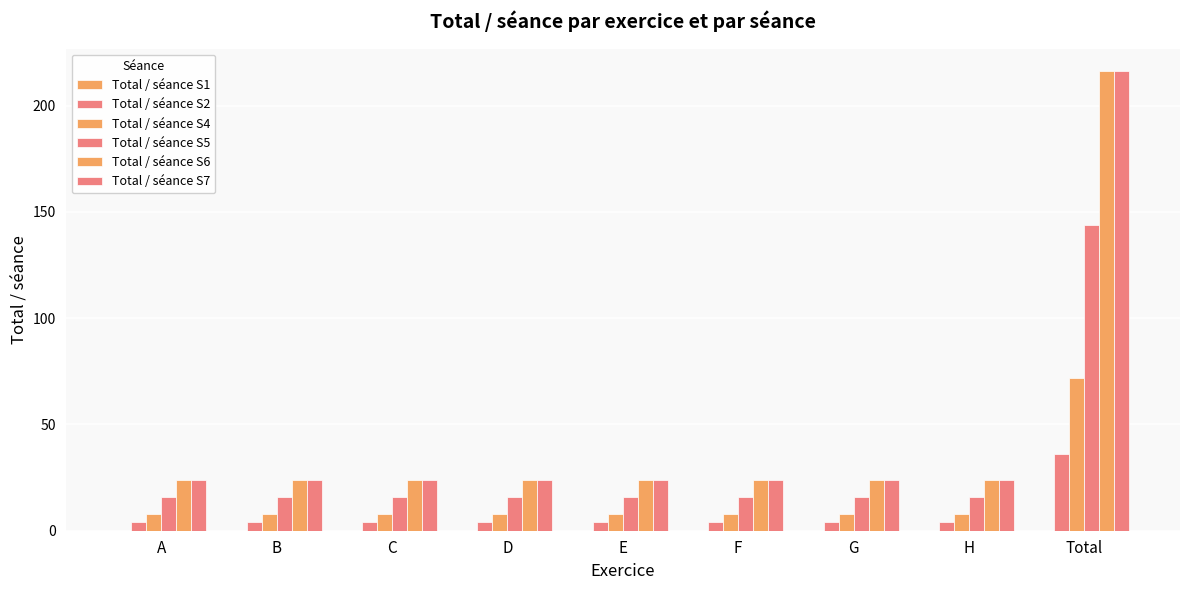

At which category does the chart reach its minimum across all series?

A